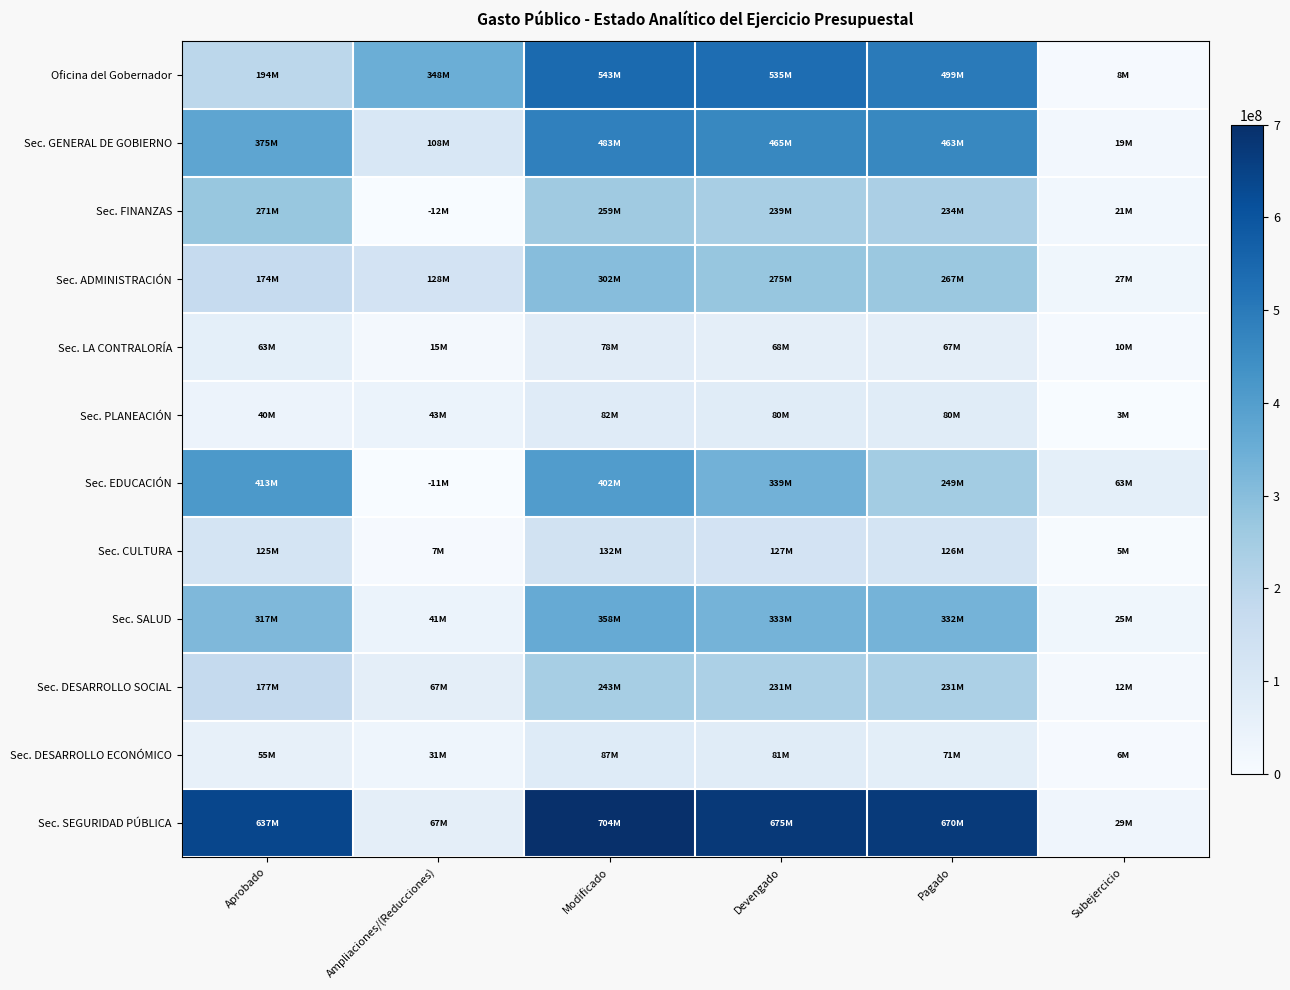

Between Ampliaciones/(Reducciones) and Subejercicio, which series saw the biggest shift?

Oficina del Gobernador